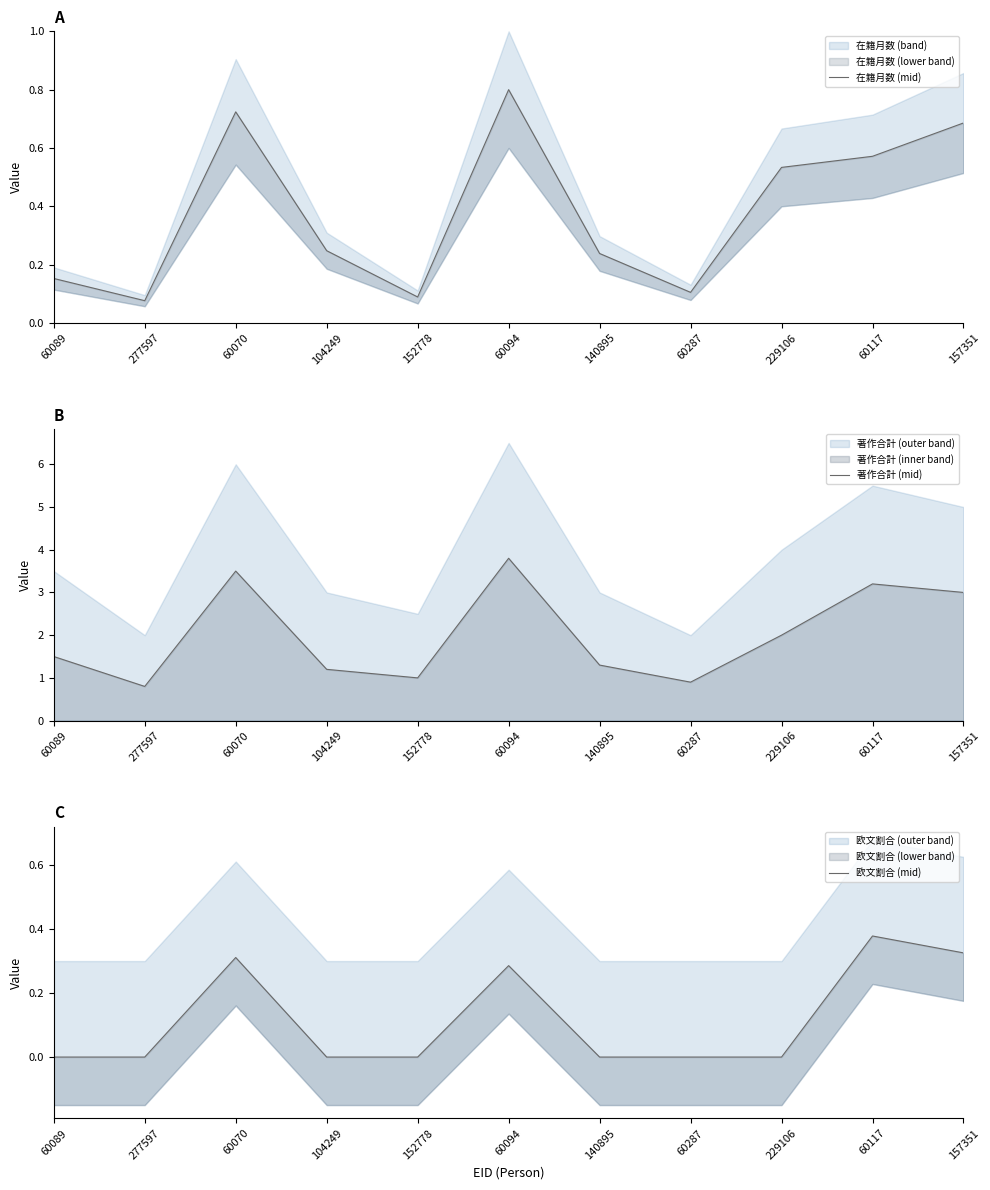

What is the label of the 10th point from the right?

277597